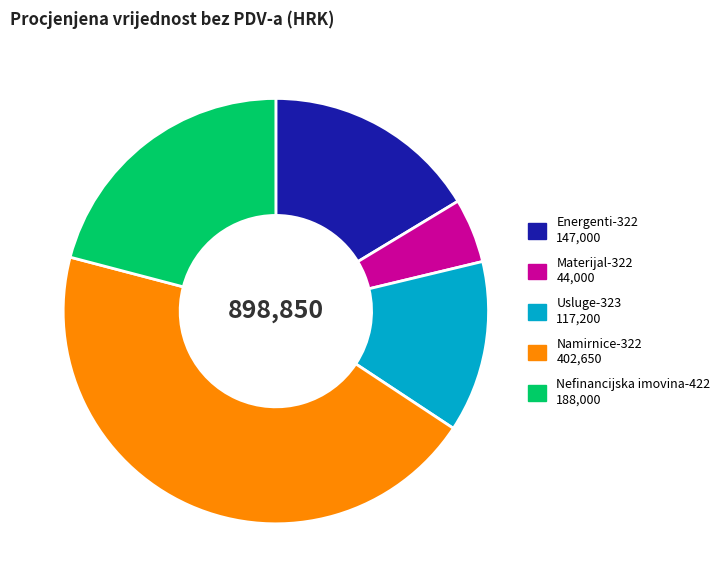

What is the largest slice in the pie chart?

Namirnice-322